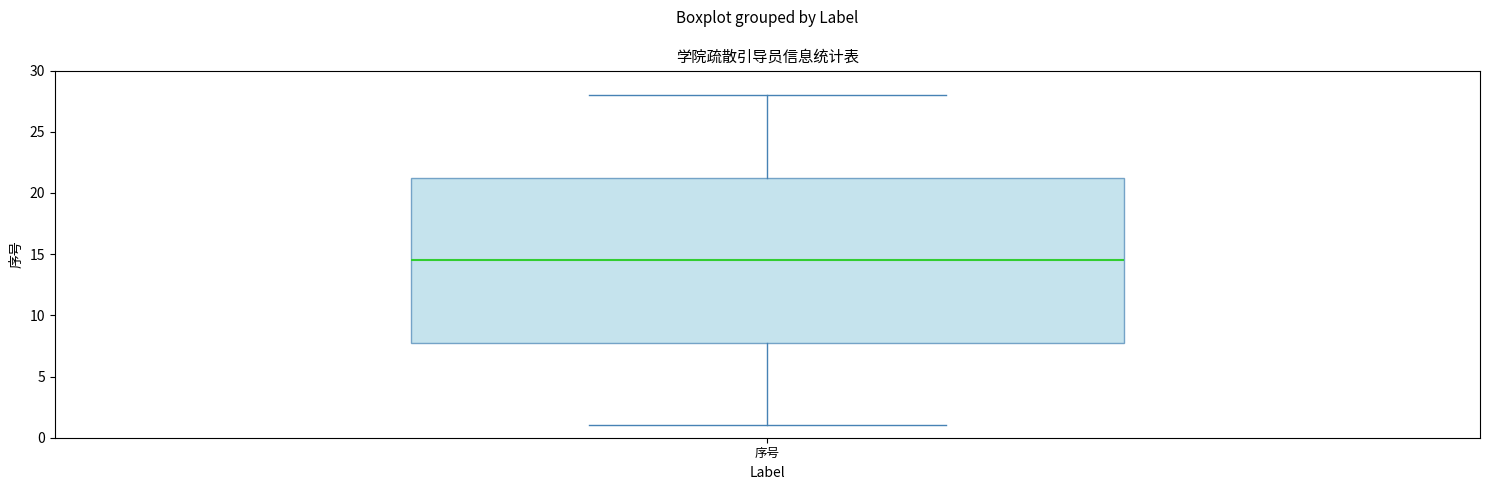

Read this box plot against the y-axis: the position of the median line, the range covered by the box, and the ends of both whiskers. The values are not printed on the chart, so give them approximately, as read against the axis.

median 14.5, box 8.0 to 21.5, whiskers 1.0 to 28.0